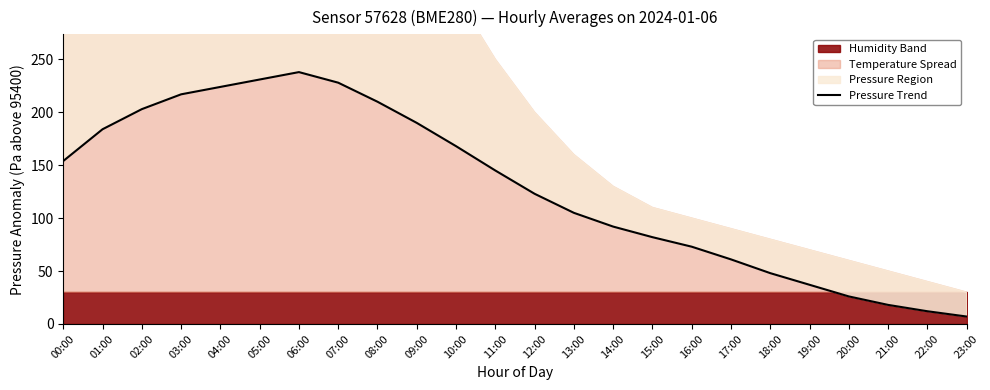

At which category does the chart reach its peak across all series?

06:00